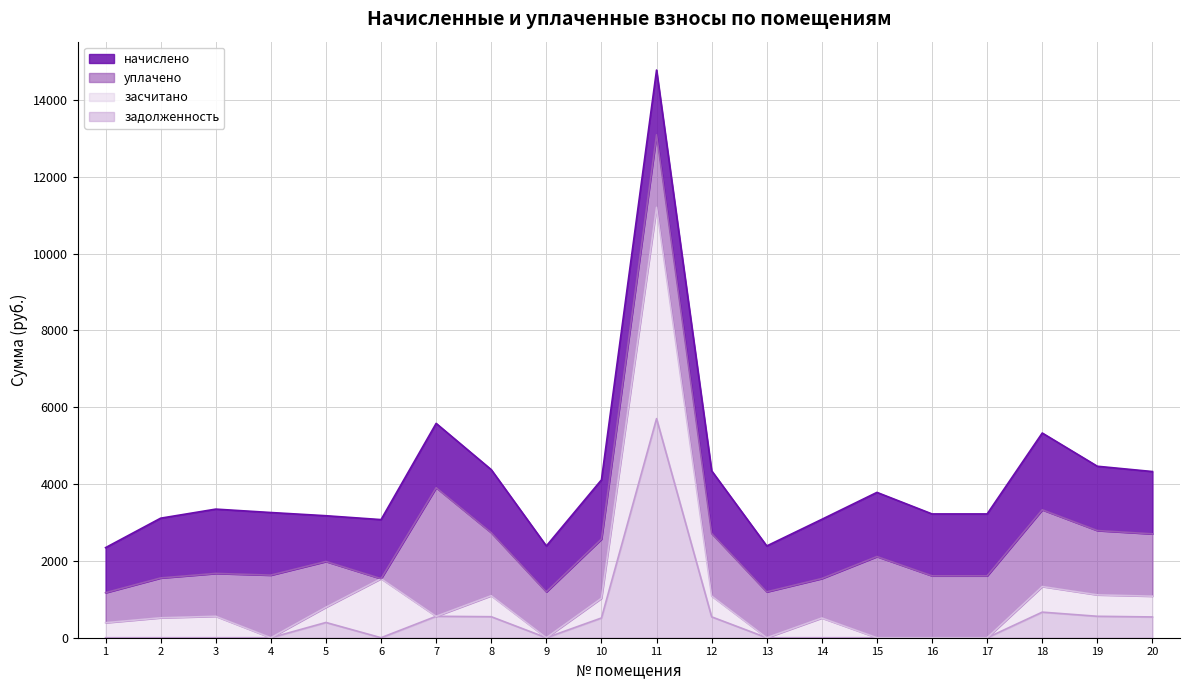

True or false: засчитано and задолженность cross at least once.

False